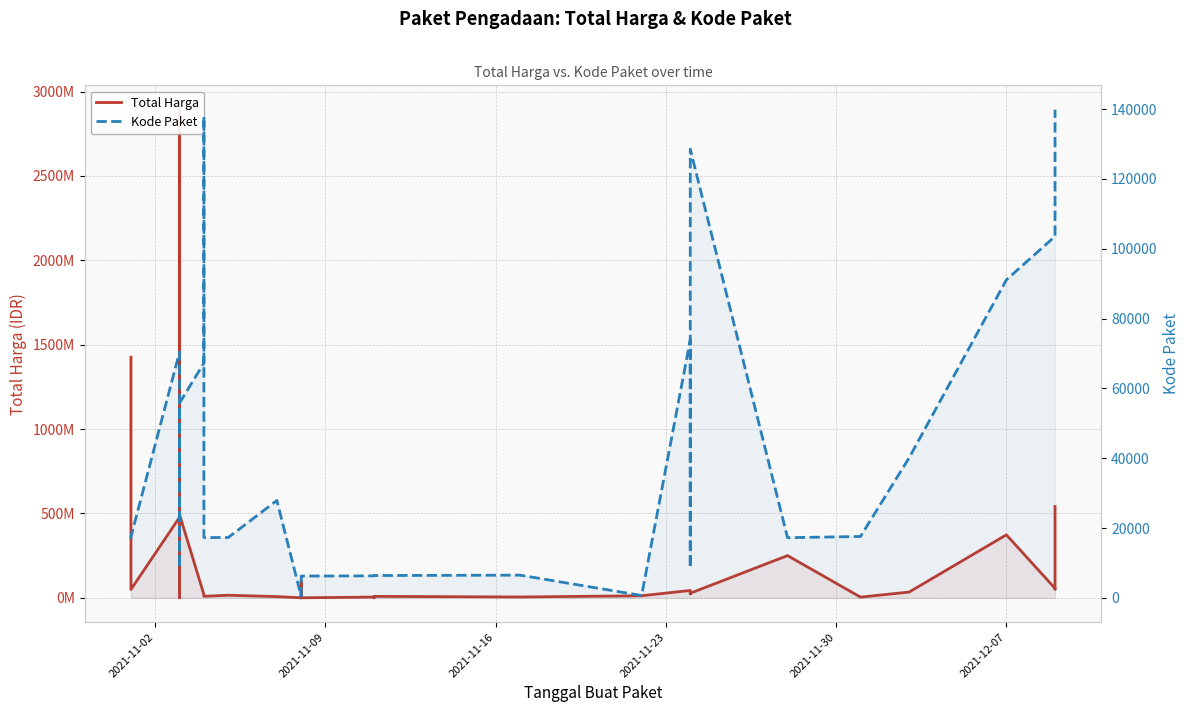

True or false: Total Harga has more than 1 interior local peaks.

True